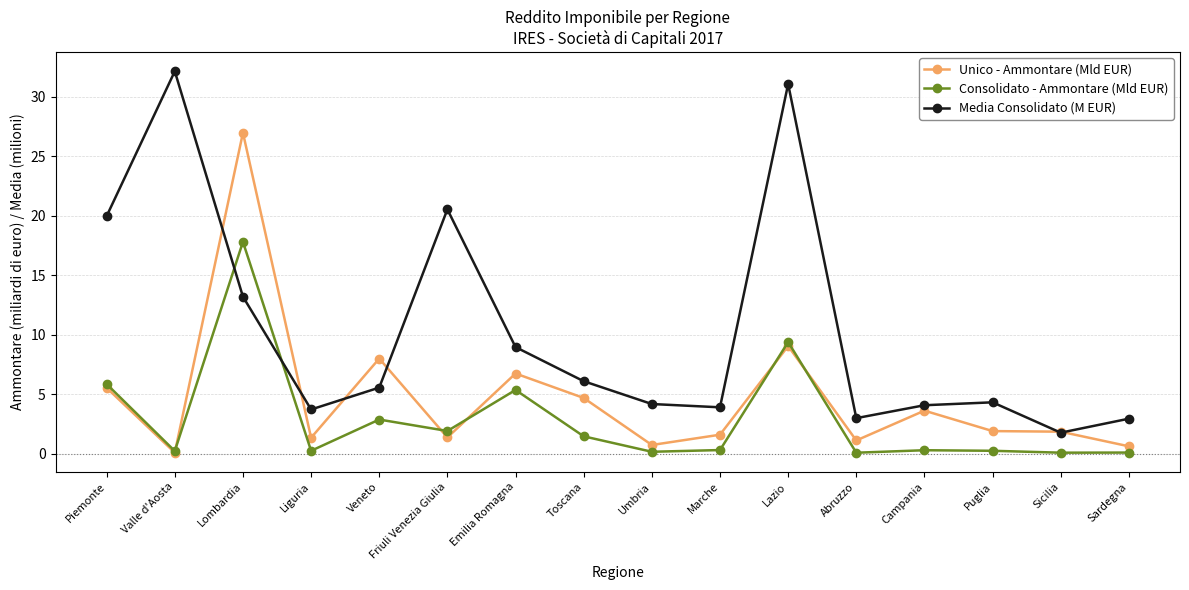

Is it true that Unico - Ammontare (Mld EUR) equals 6.2 at Campania?

False